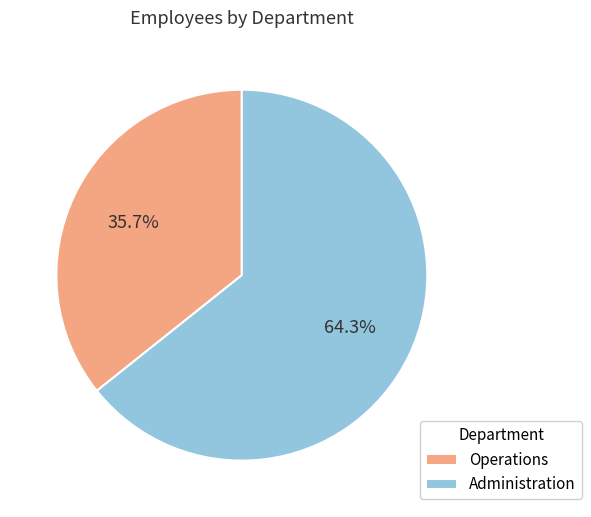

Count the number of slices in the pie.

2